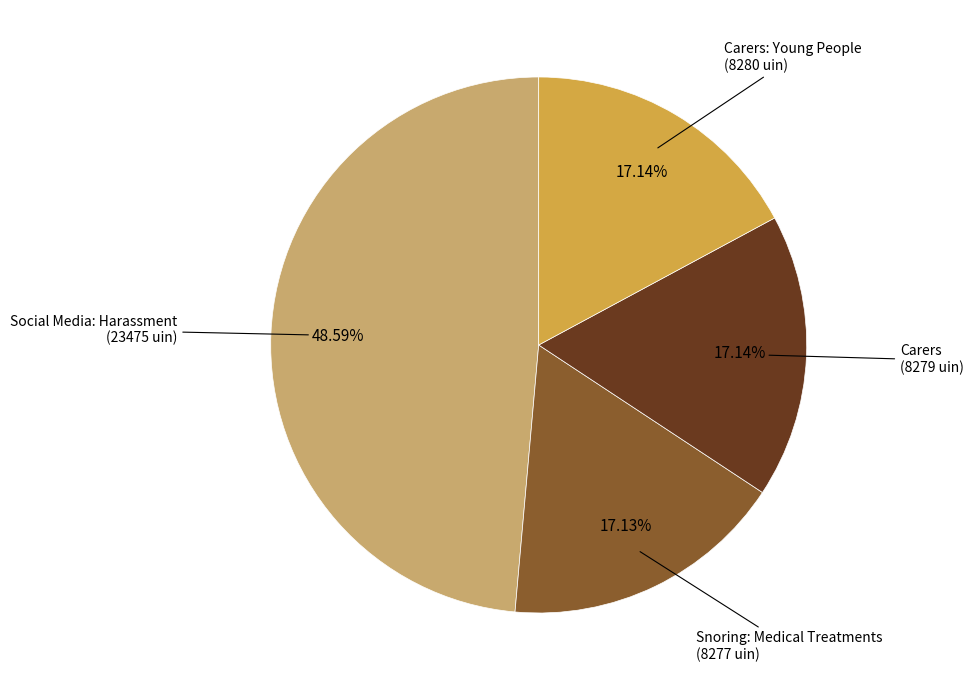

How many slices are in this pie chart?

4